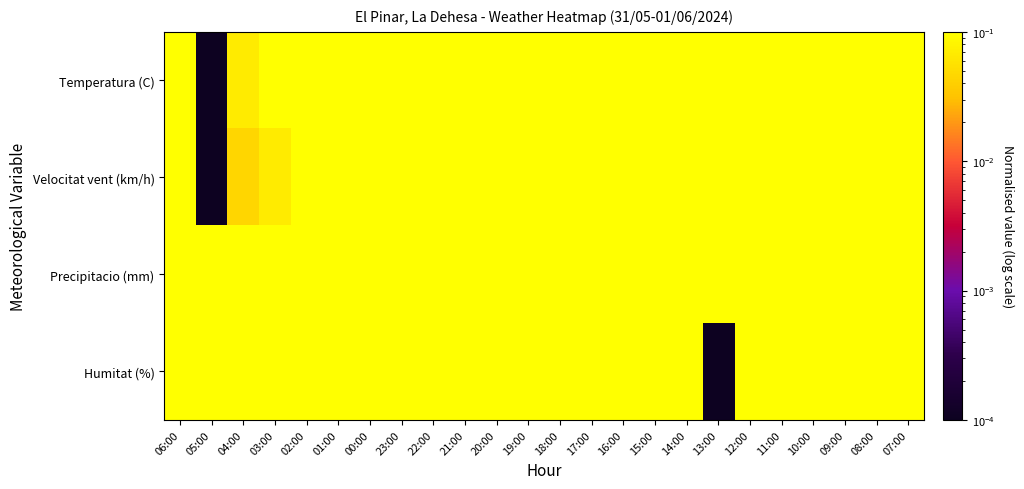

Rank the series at 16:00 from highest to lowest value.

Temperatura (C), Velocitat vent (km/h), Precipitacio (mm), Humitat (%)